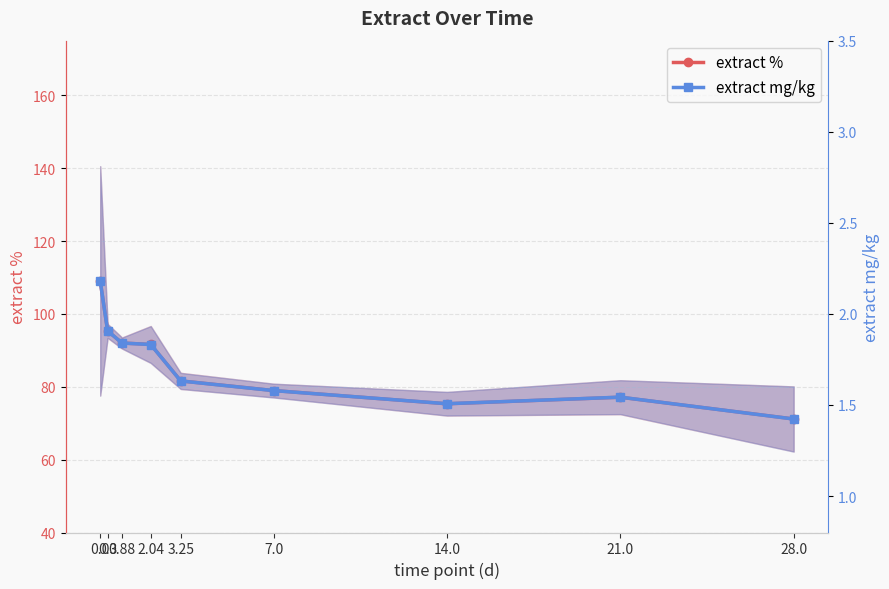

True or false: extract % and extract mg/kg cross at least once.

False